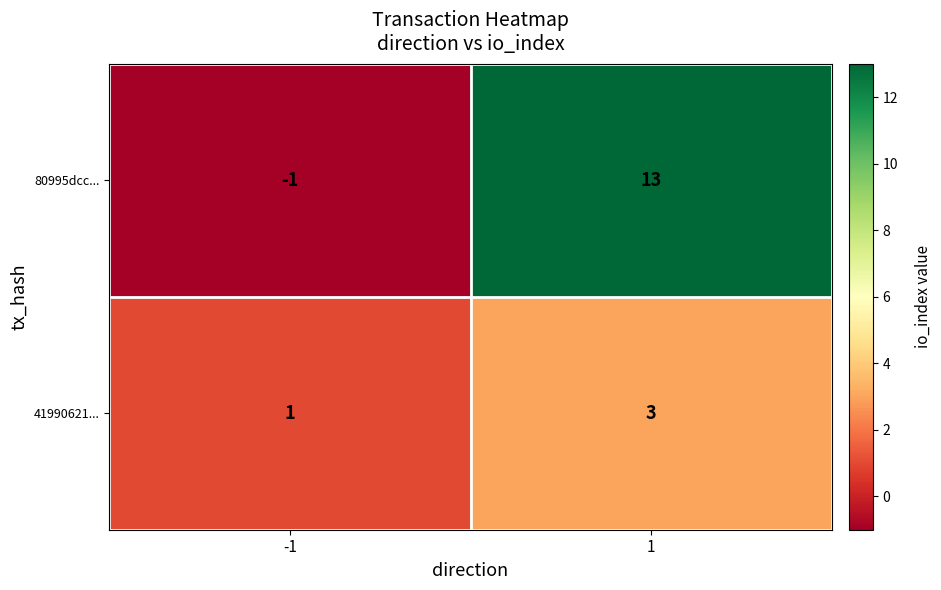

What is the sum of the 80995dcc... values at 1 and -1?

12